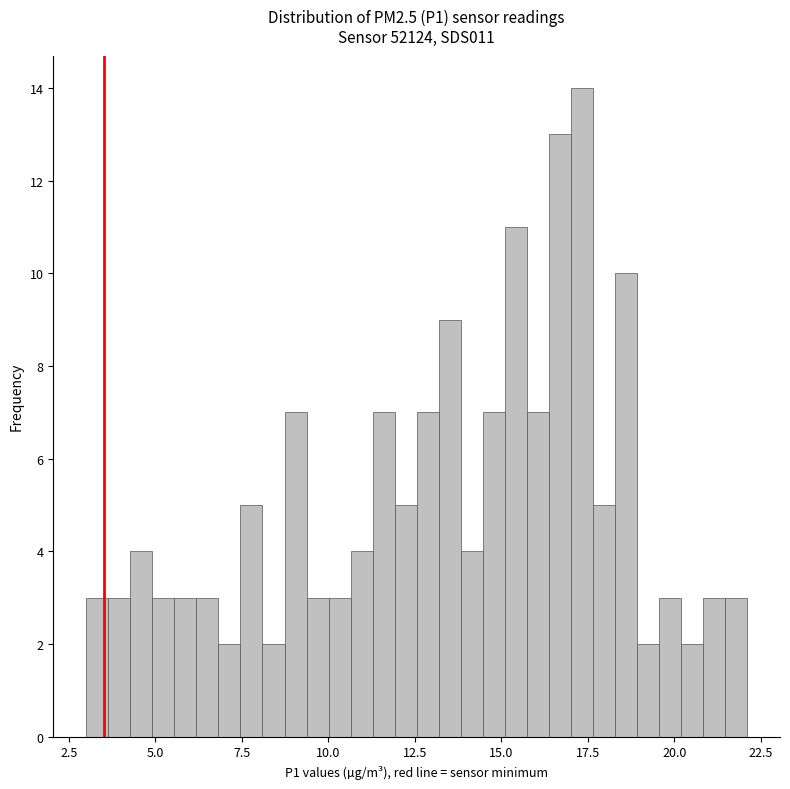

Read against the x-axis, roughly where is the centre of the tallest bar?

17.5